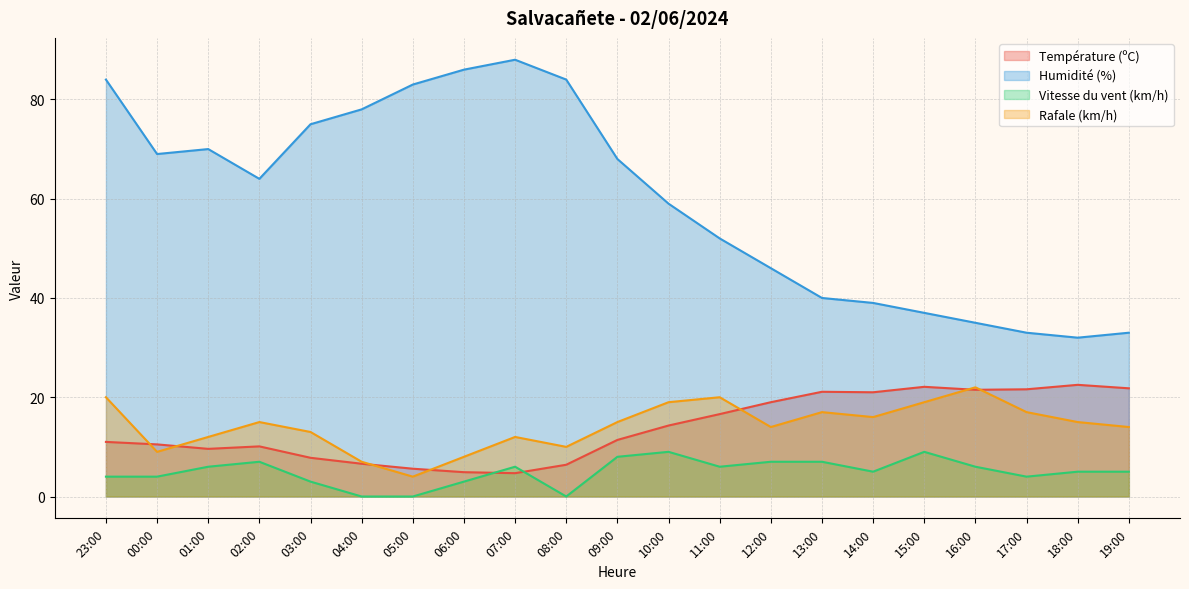

What is the maximum value for Vitesse du vent (km/h)?

9.0